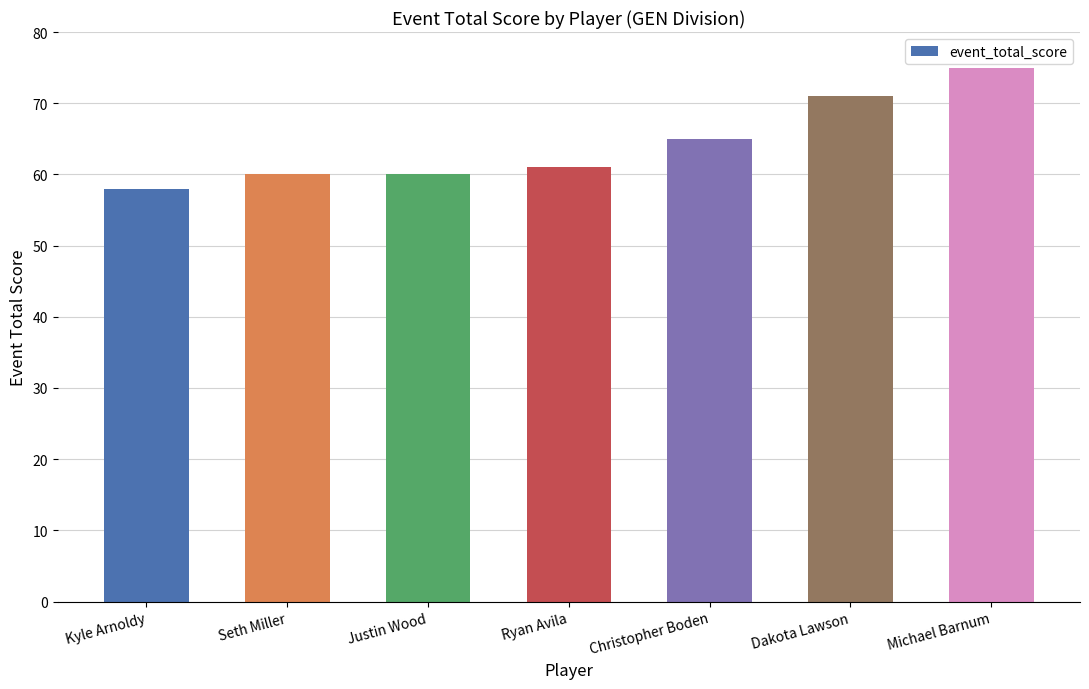

Read the value at Justin Wood.

60